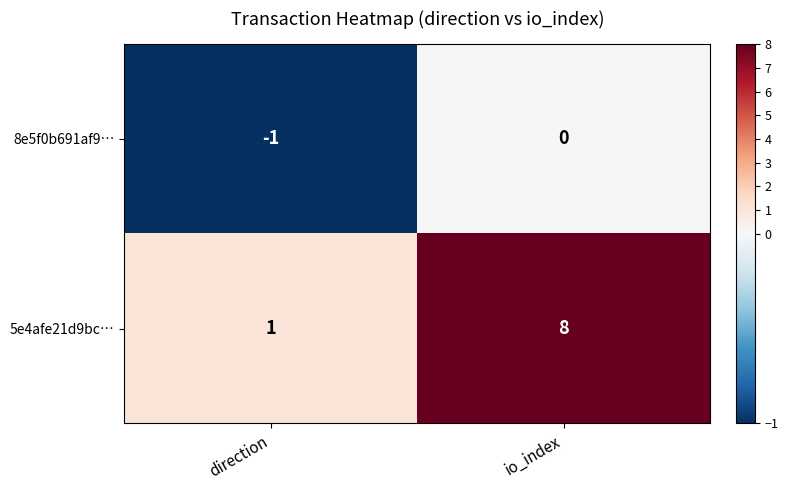

The 8e5f0b691af9… series shows 0 at io_index. True or false?

True